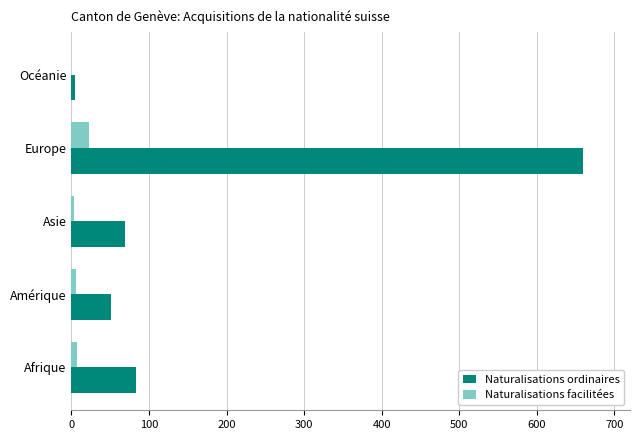

What are all the series names shown in the legend?

Naturalisations ordinaires, Naturalisations facilitées